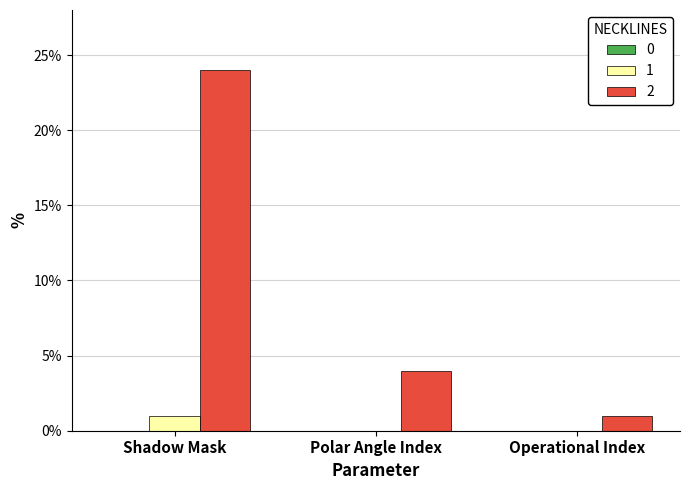

The 1 series shows 0 at Polar Angle Index. True or false?

True